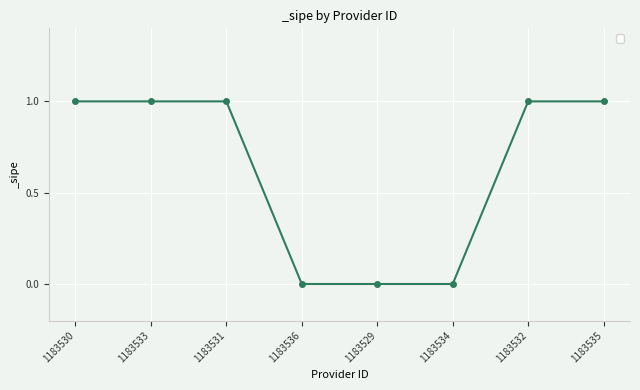

What is the label of the 3rd point from the left?

1183531